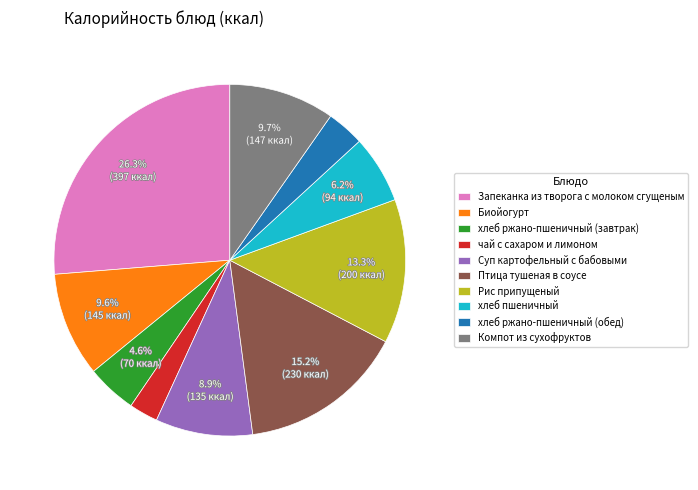

Does any single category account for the majority?

No